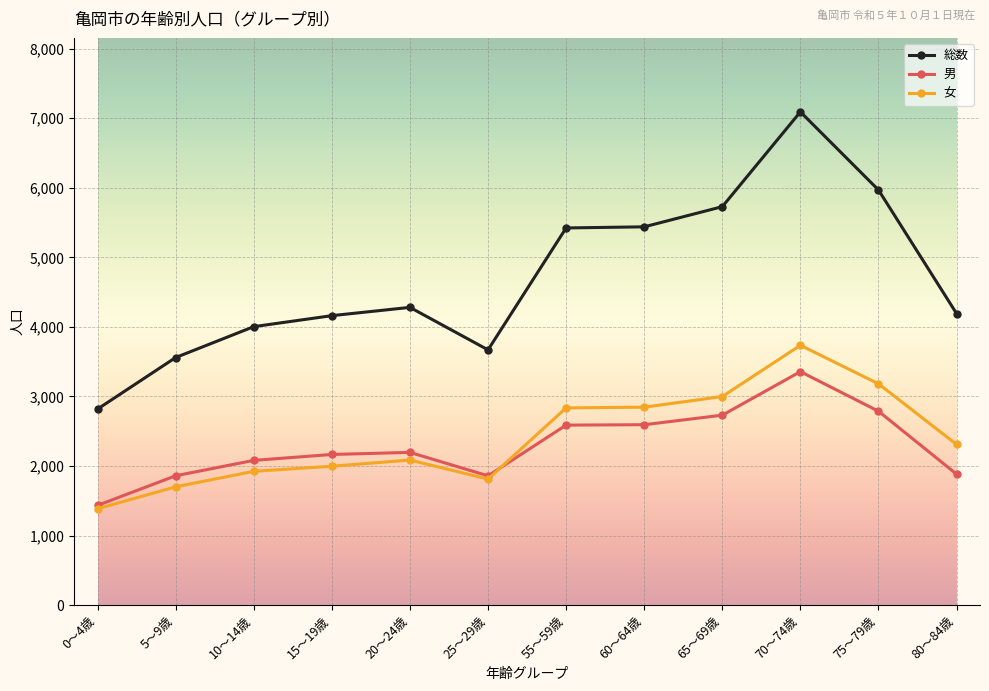

Which category has the highest value across all series?

70～74歳